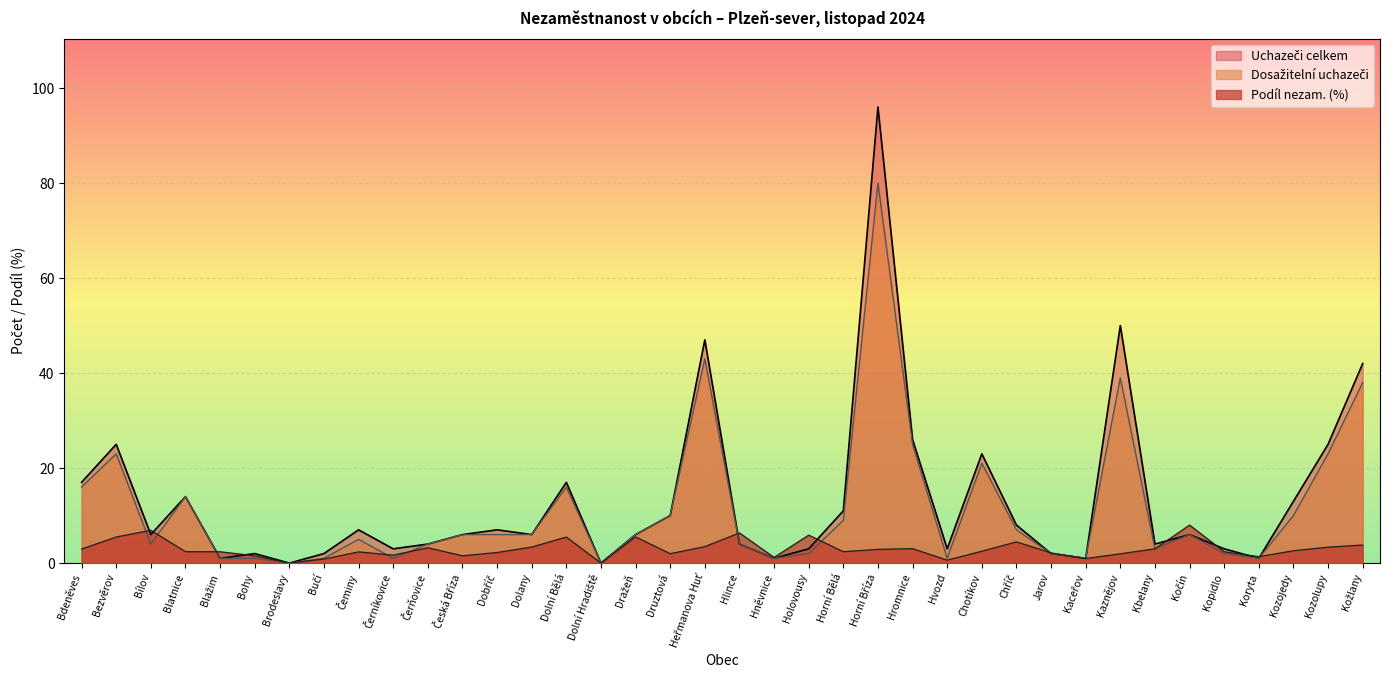

Rank the series at Bučí from lowest to highest value.

Podíl nezam. (%), Dosažitelní uchazeči, Uchazeči celkem